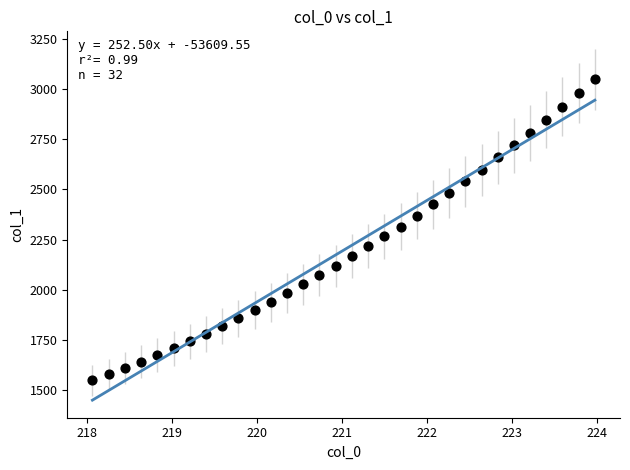

What is the range of X values (max minus min)?

5.9